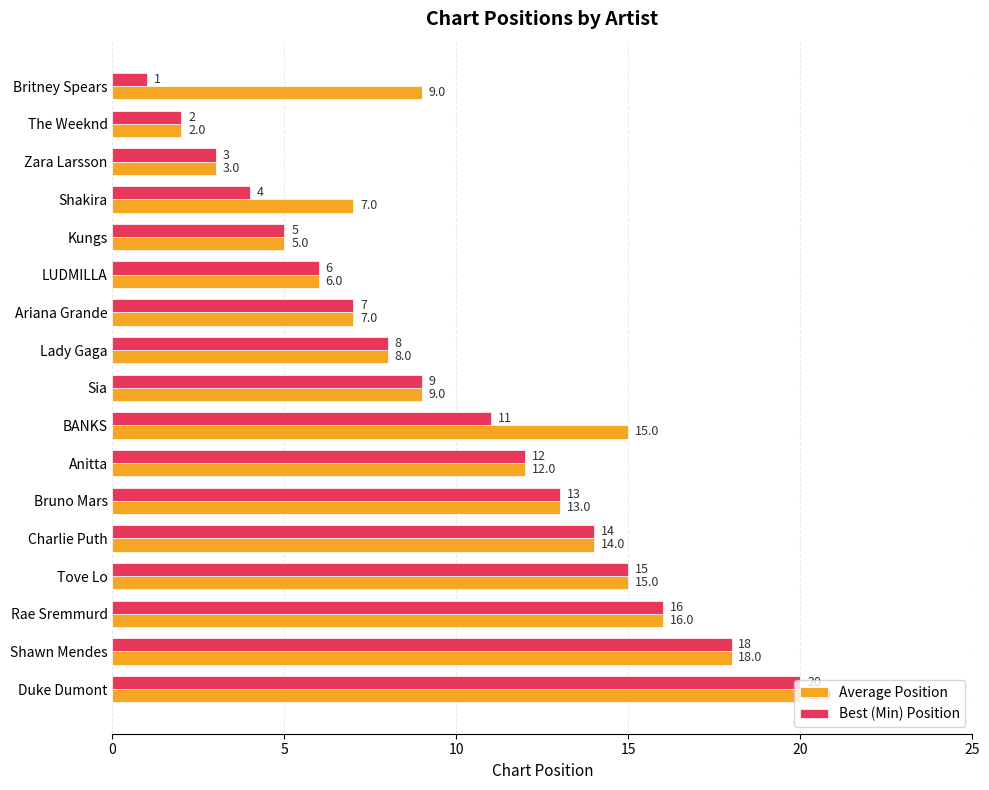

Which series has the widest spread of values?

Best (Min) Position